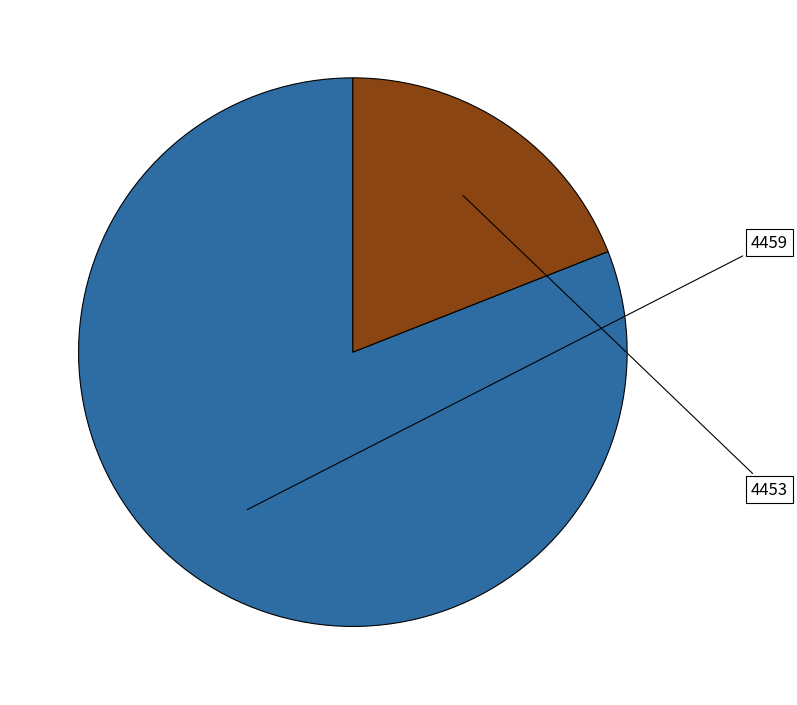

How many slices are in this pie chart?

2